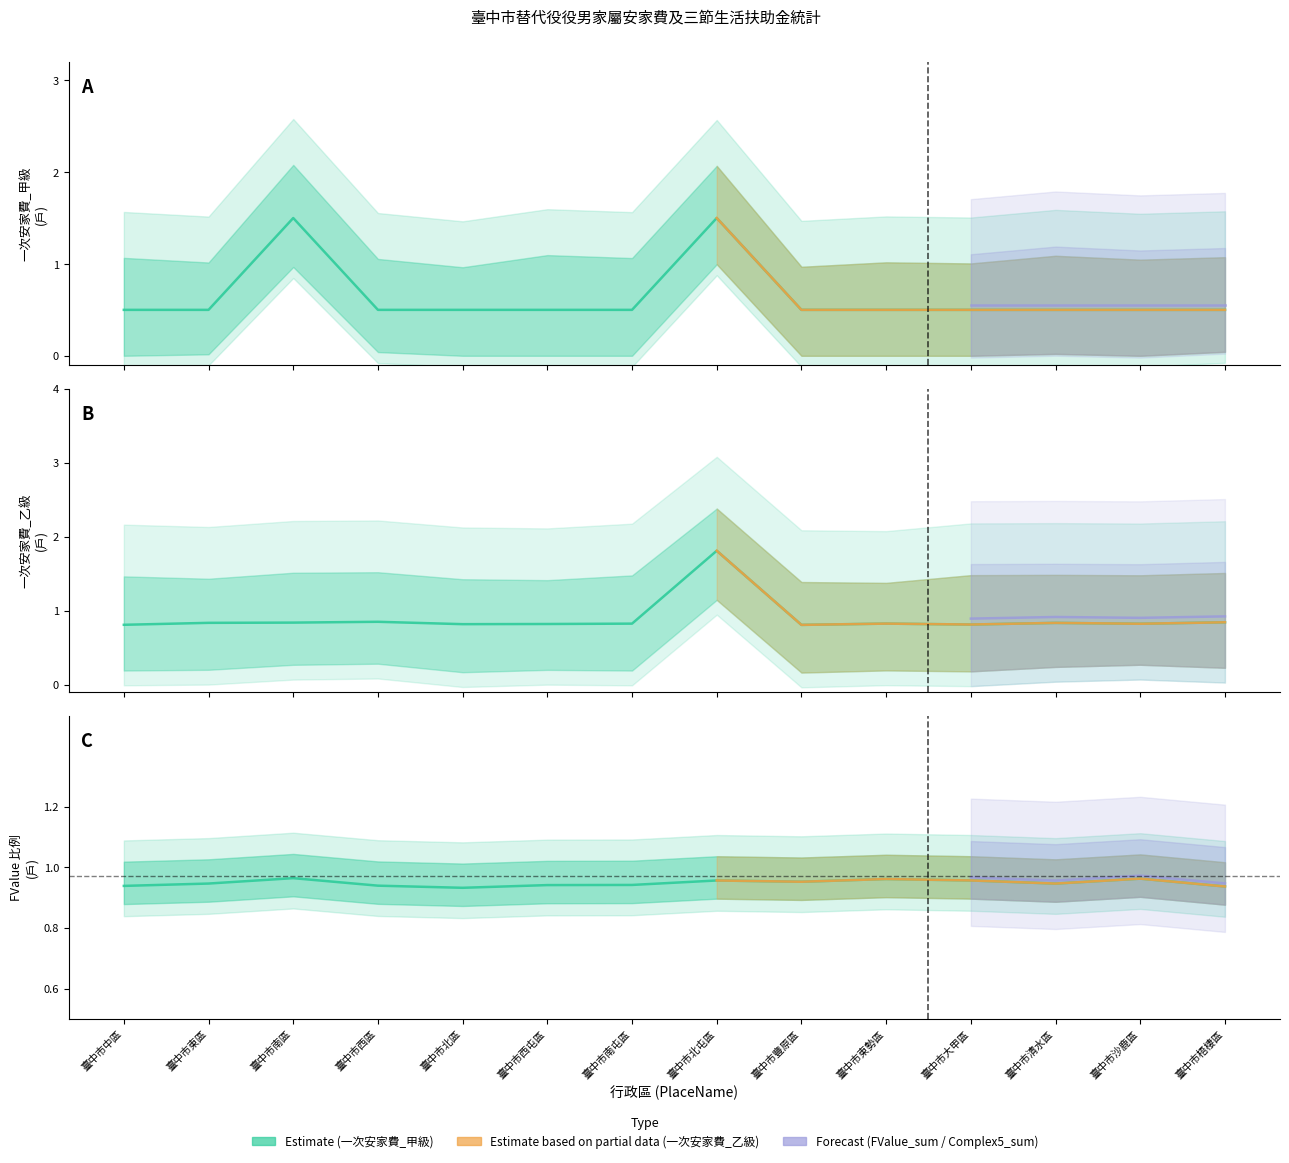

Which series has the widest spread of values?

一次安家費_乙級